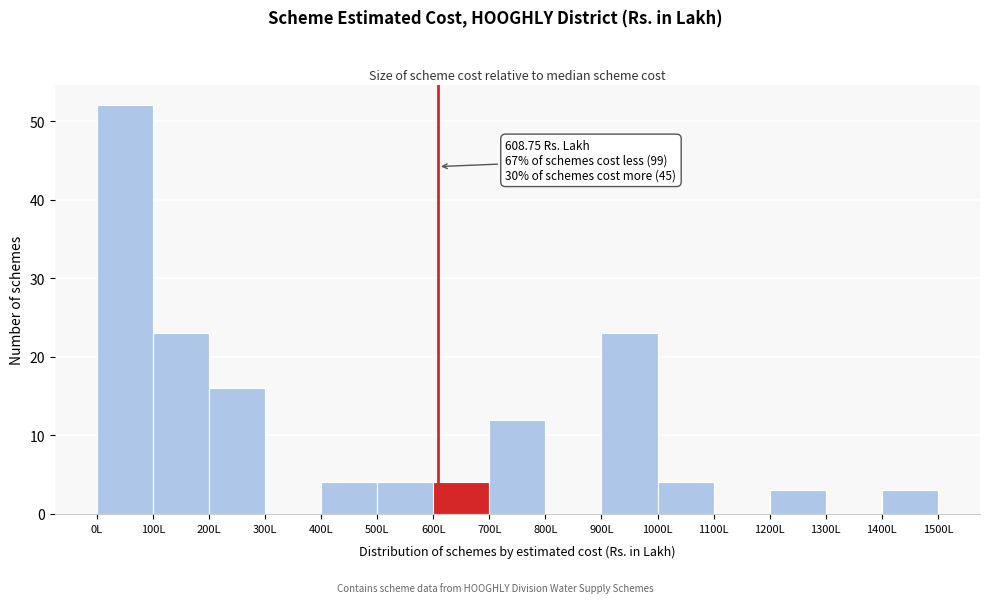

Which range on the x-axis has the tallest bar?

0 to 100